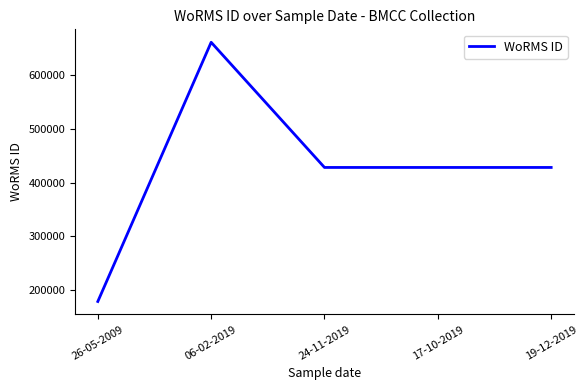

At which label does the data first exceed 428522?

06-02-2019